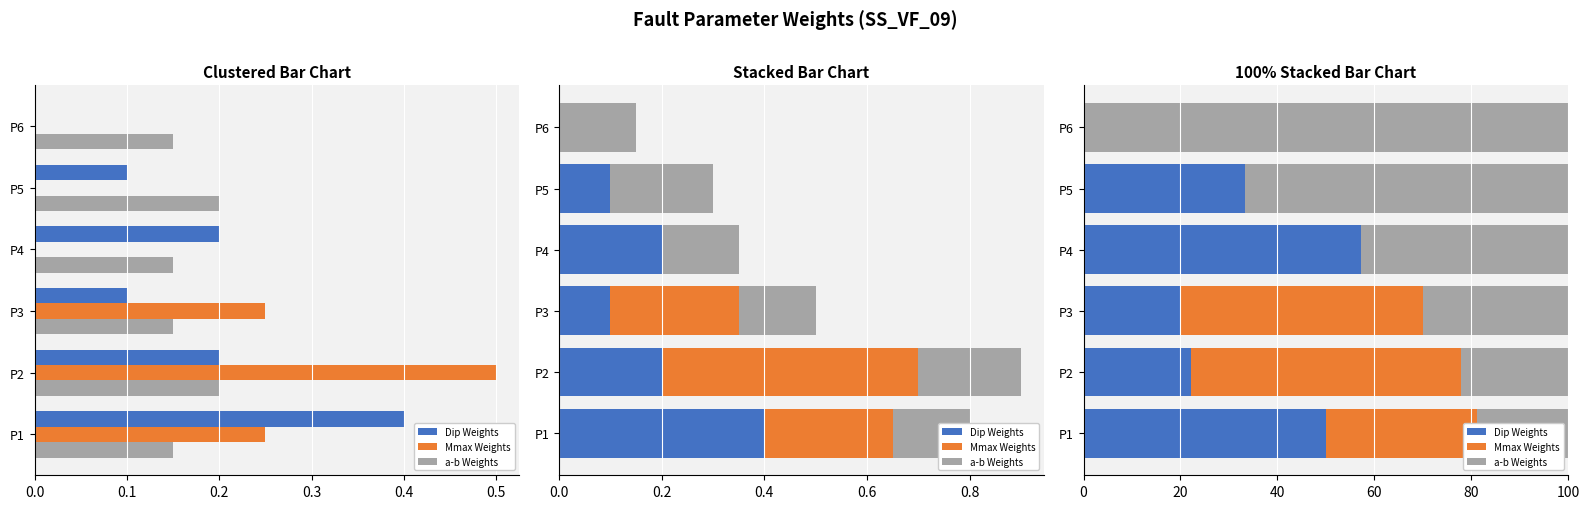

Which series has the largest total across all categories?

a-b Weights